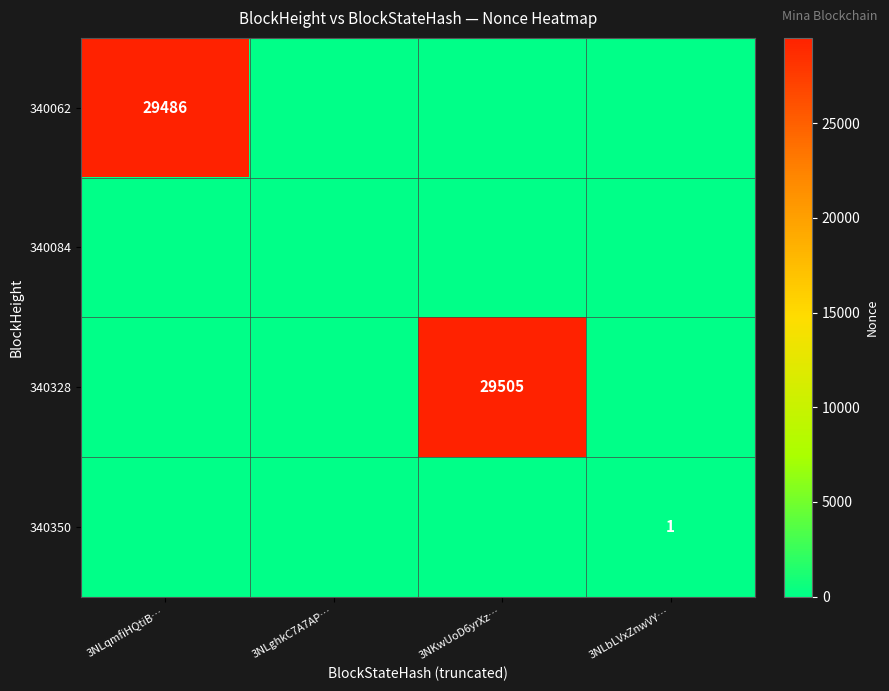

Which label corresponds to the largest value in the chart?

3NKwUoD6yrXz…